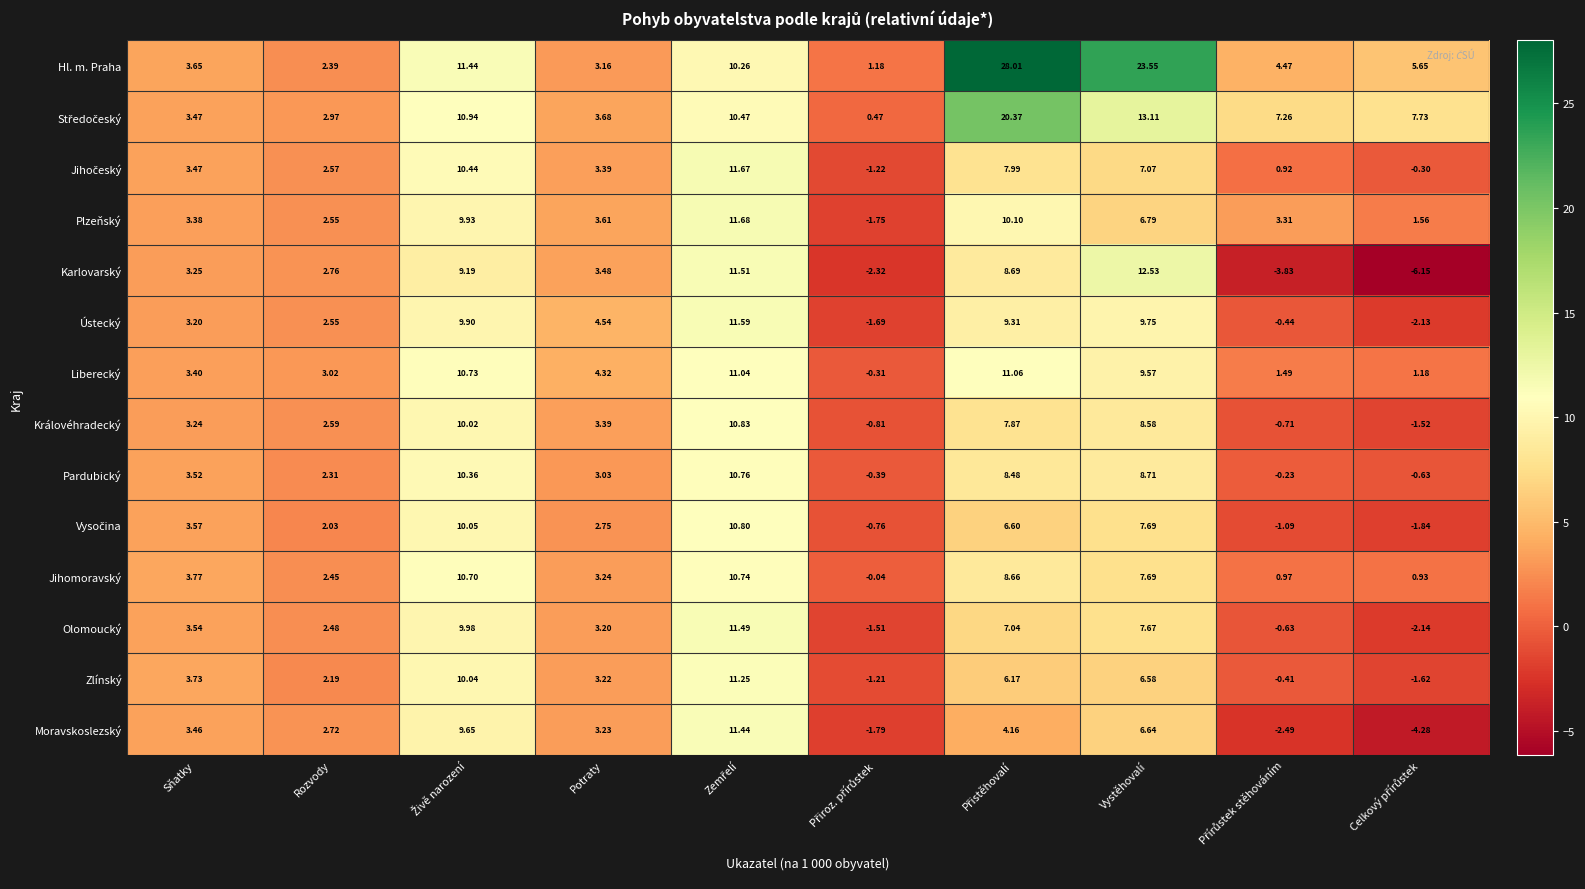

At which label does Moravskoslezský first exceed 3?

Sňatky